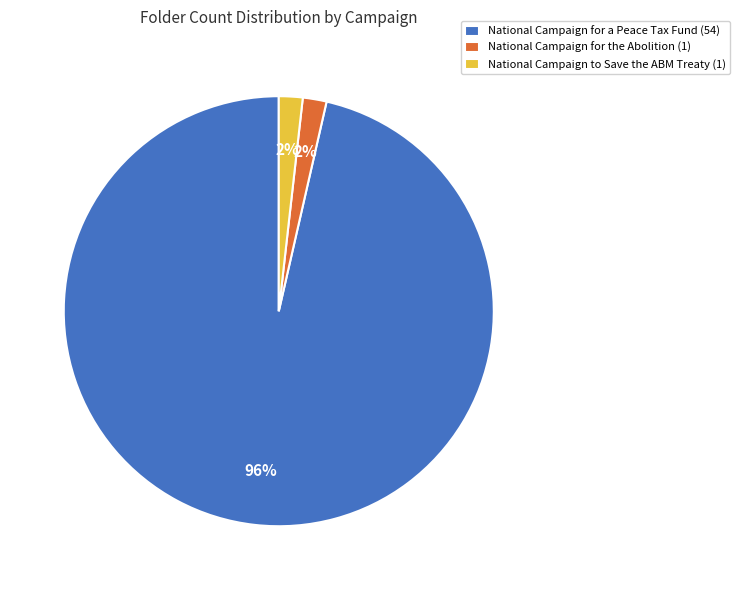

To the nearest percent, what is the average slice percentage?

33%